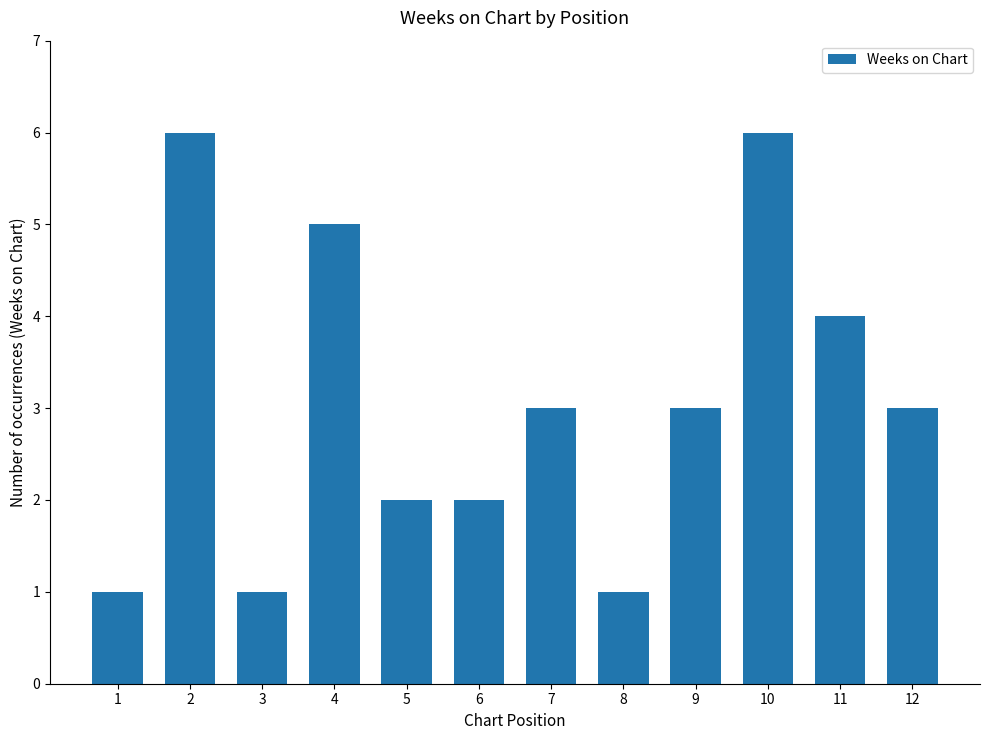

Where does the data first go above 3?

2